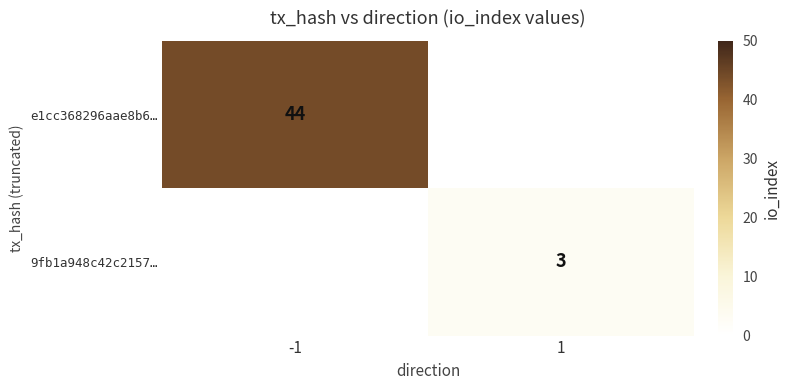

Is it true that 9fb1a948c42c2157… equals 5 at 1?

False